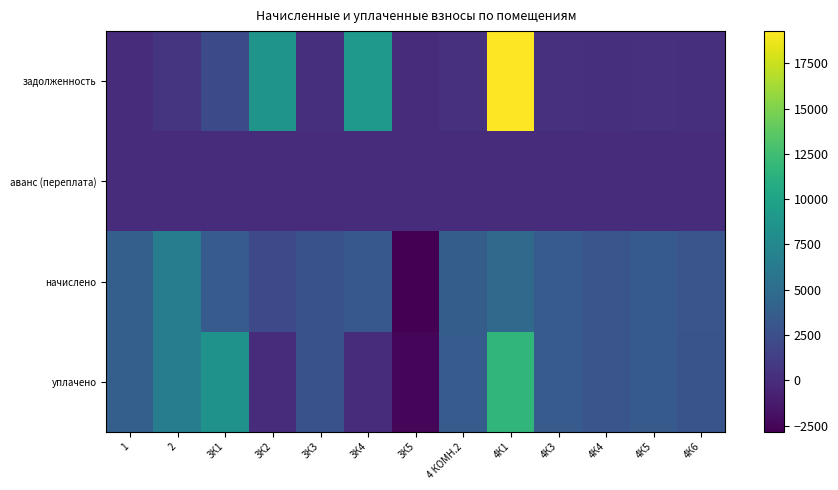

Reading left to right, list all the values displayed in this chart.

задолженность: 1=0.0	2=537.1	3К1=2097.8	3К2=8586.4	3К3=226.6	3К4=9087.8	3К5=0.0	4 КОМН.2=303.7	4К1=19271.0	4К3=296.3	4К4=251.5	4К5=284.7	4К6=246.7
аванс (переплата): 1=0.0	2=0.0	3К1=0.0	3К2=0.0	3К3=0.0	3К4=0.0	3К5=0.0	4 КОМН.2=0.0	4К1=0.0	4К3=0.0	4К4=0.0	4К5=0.0	4К6=0.0
начислено: 1=3837.7	2=6445.6	3К1=3513.2	3К2=2039.6	3К3=2728.7	3К4=3286.6	3К5=-2836.0	4 КОМН.2=3644.2	4К1=4780.7	4К3=3555.4	4К4=3017.9	4К5=3416.4	4К6=2960.9
уплачено: 1=3819.2	2=6414.4	3К1=8400.0	3К2=0.0	3К3=2698.4	3К4=0.0	3К5=-2542.5	4 КОМН.2=3626.6	4К1=11722.5	4К3=3538.2	4К4=3003.3	4К5=3399.9	4К6=2946.4